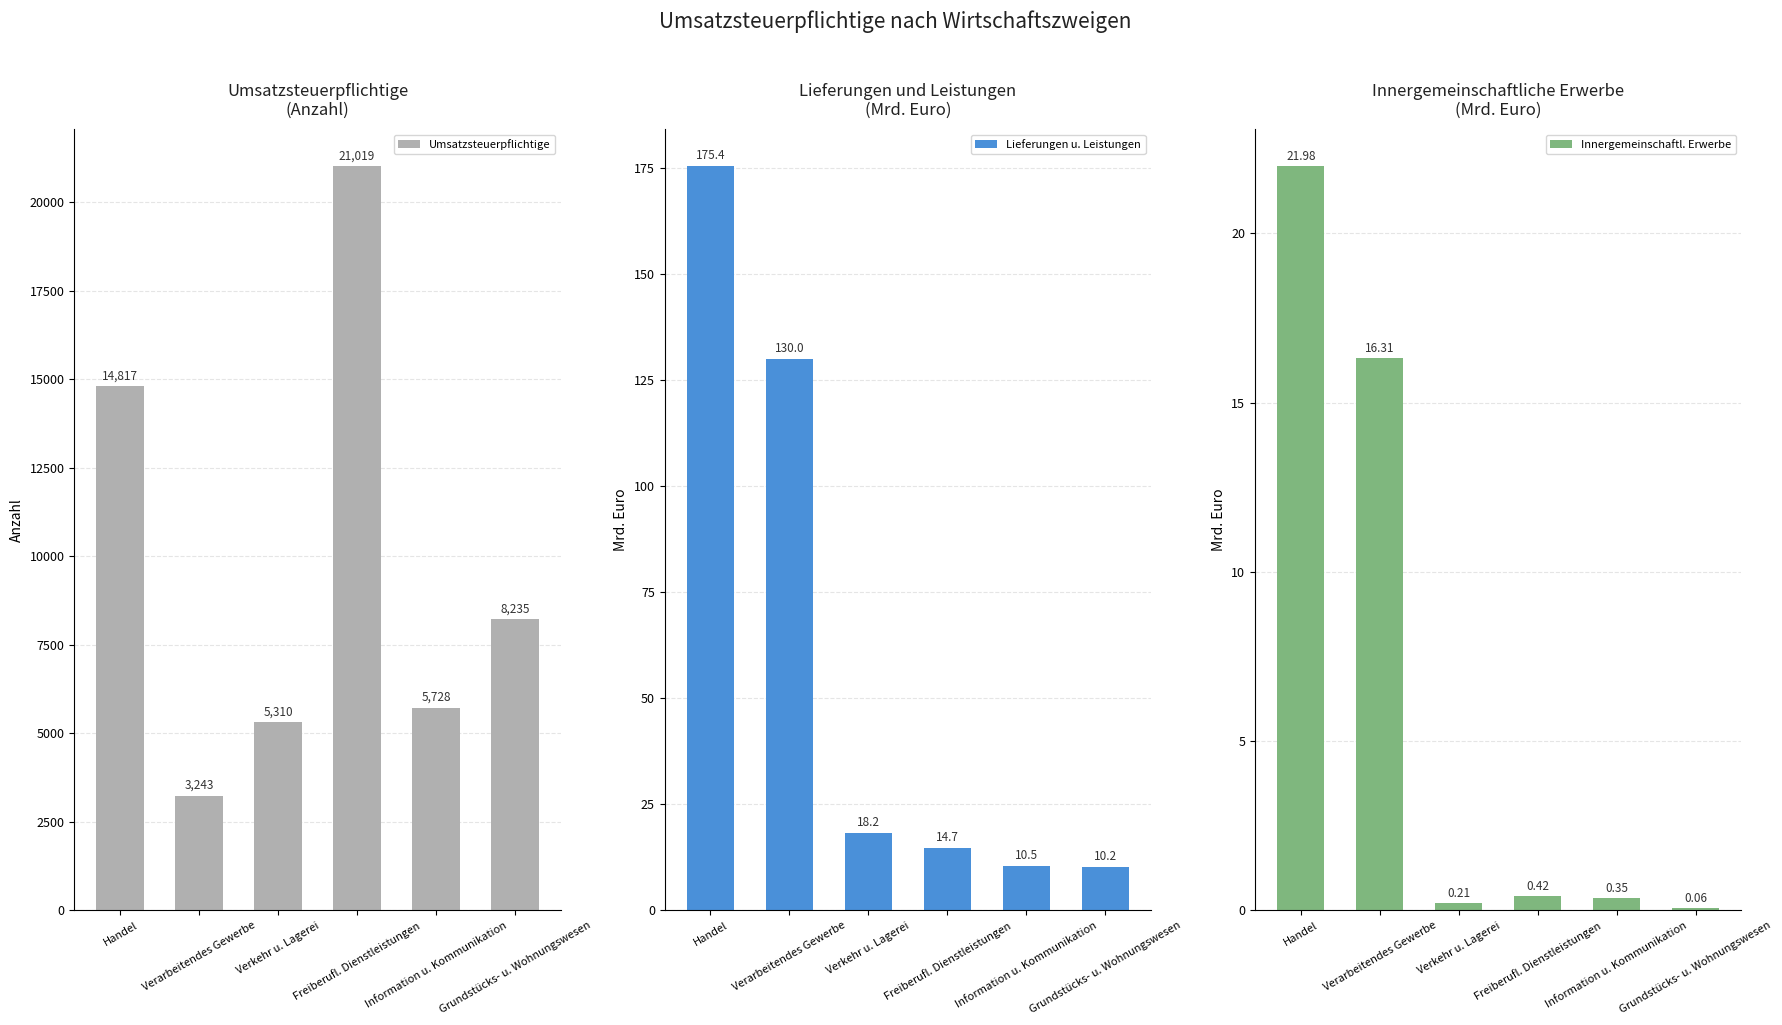

Where is Innergemeinschaftl. Erwerbe nearest to the value 11?

Verarbeitendes Gewerbe